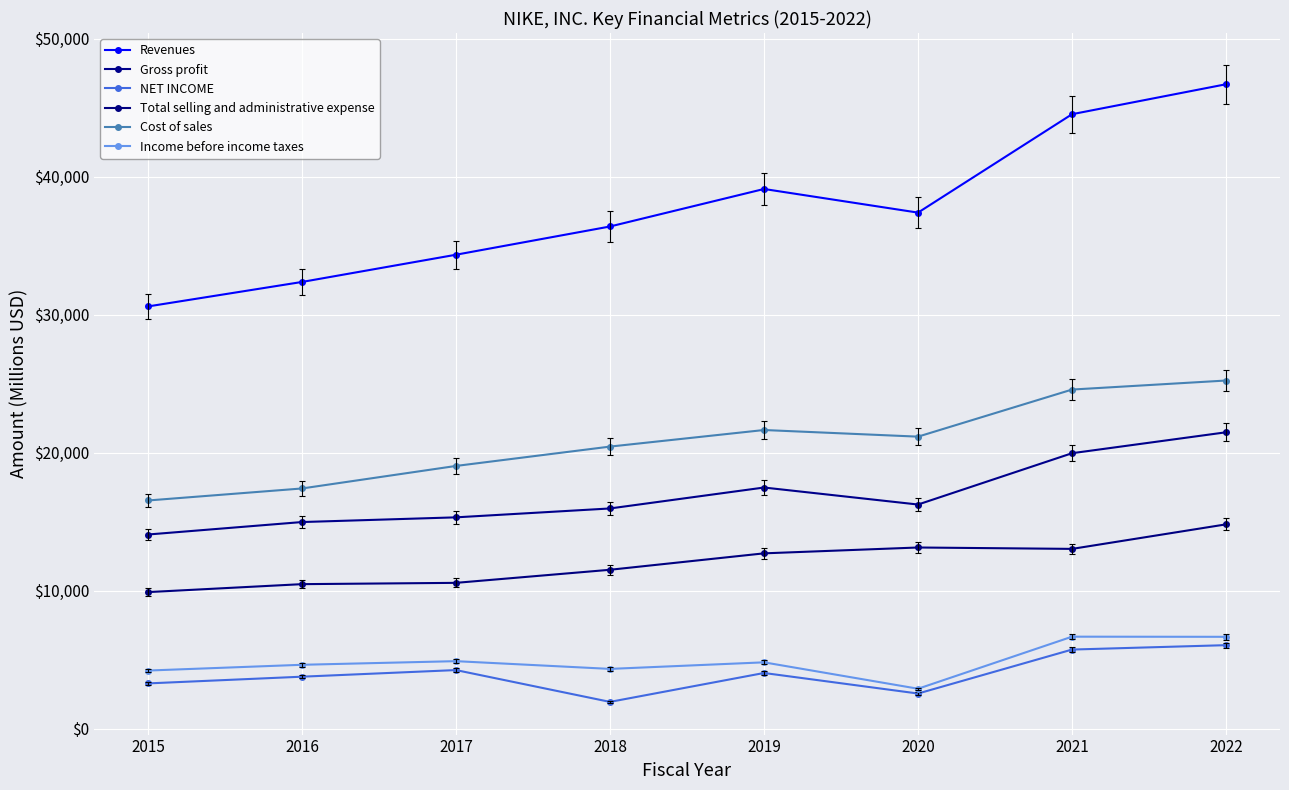

How many interior local valleys does the Total selling and administrative expense series have?

1